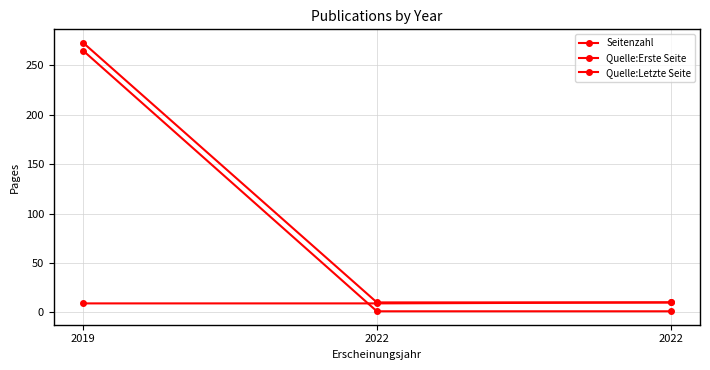

Which series changed the most between 2022 and 2022?

Seitenzahl